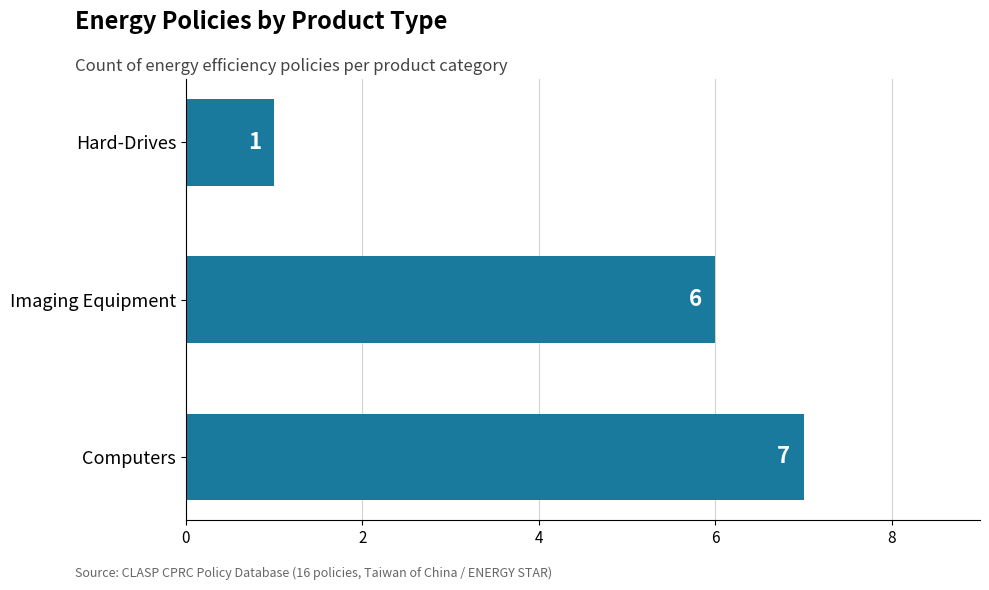

What is the average value?

5